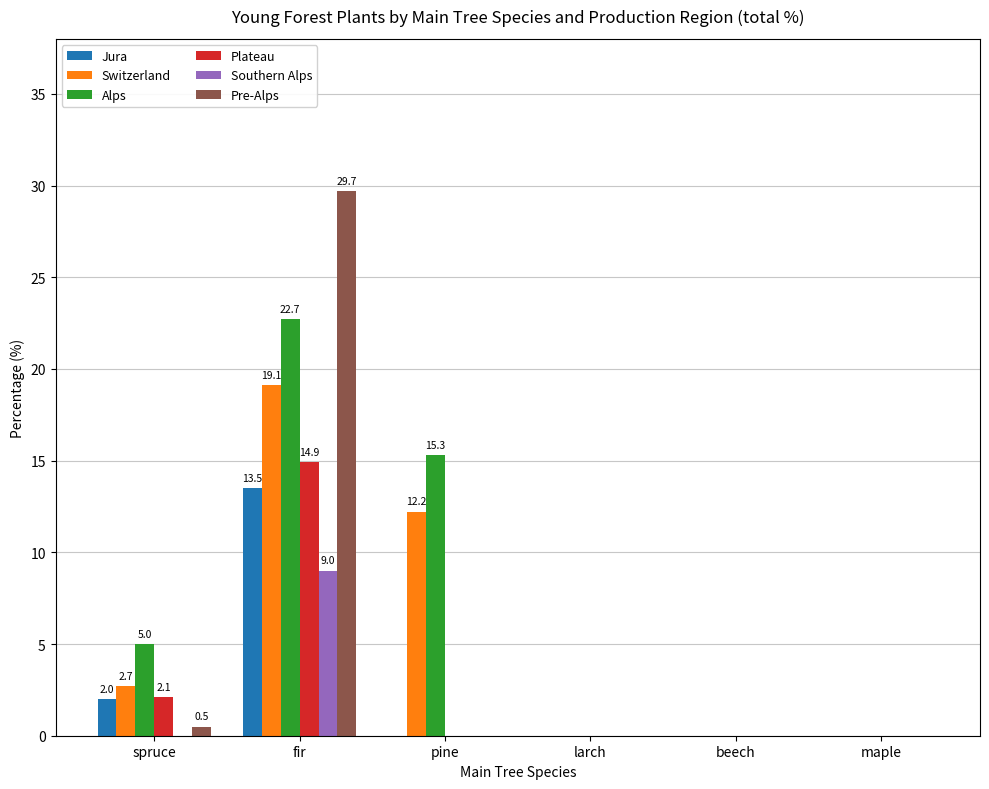

Which series has the widest spread of values?

Pre-Alps